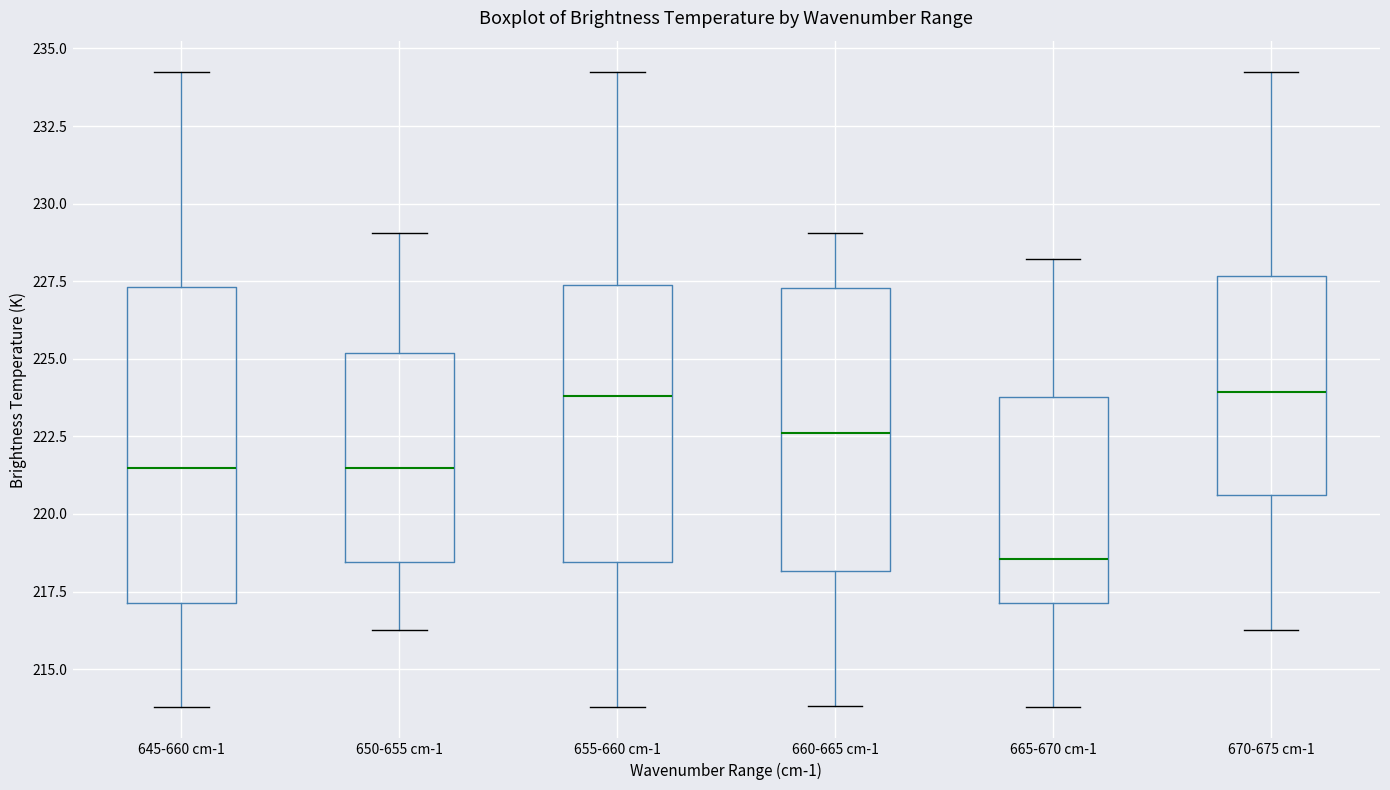

Comparing the boxes themselves (not the whiskers), which one is the tallest?

645-660 cm-1